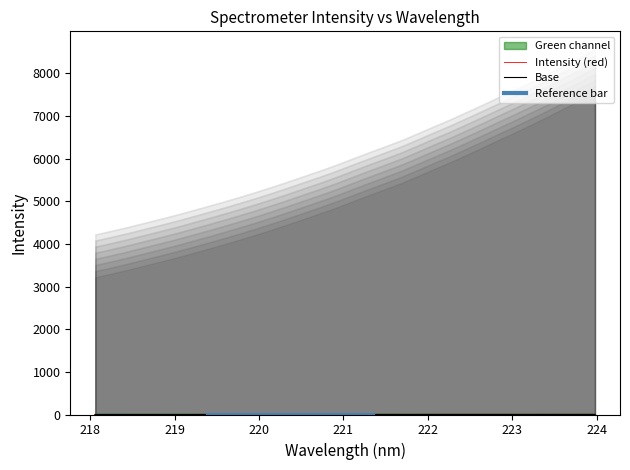

Reading right to left, transcribe all the data shown in this chart.

7845.9	7644.7	7453.3	7260.4	7077.2	6896.2	6723.4	6545.9	6373.1	6202.4	6042.4	5878.9	5718.4	5576.3	5436.3	5292.8	5147.7	5011.9	4883.1	4753.7	4628.4	4507.2	4392.5	4280.7	4173.1	4068.9	3964.4	3867.5	3773.2	3678.5	3590.1	3505.5